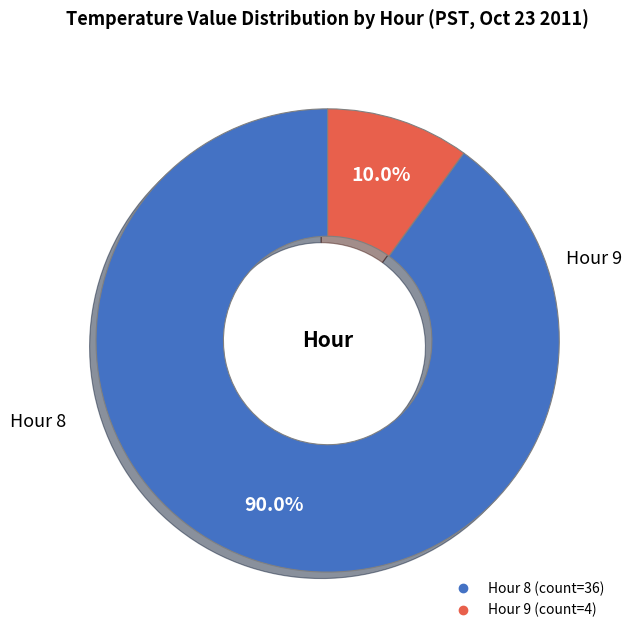

Is there a majority slice in this chart?

Yes